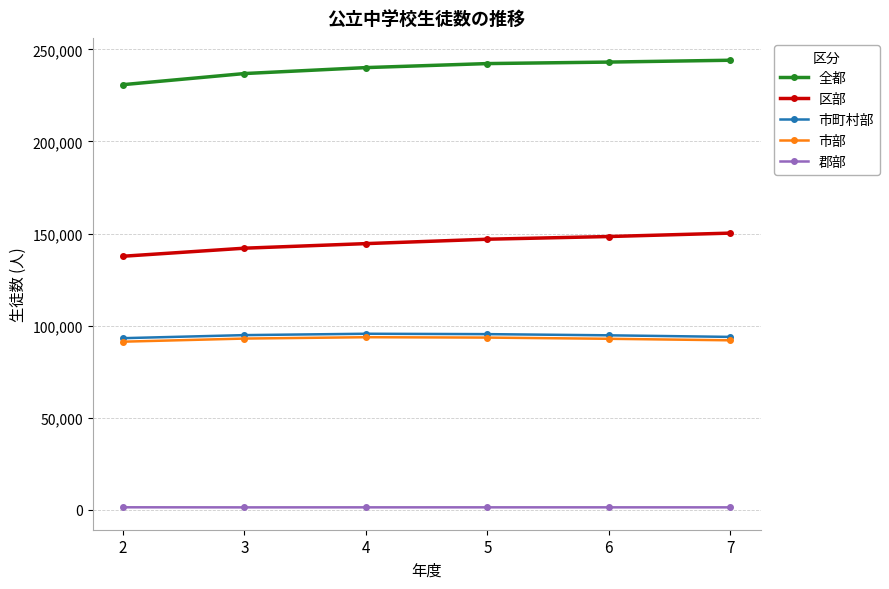

Does the chart have visible grid lines?

Yes